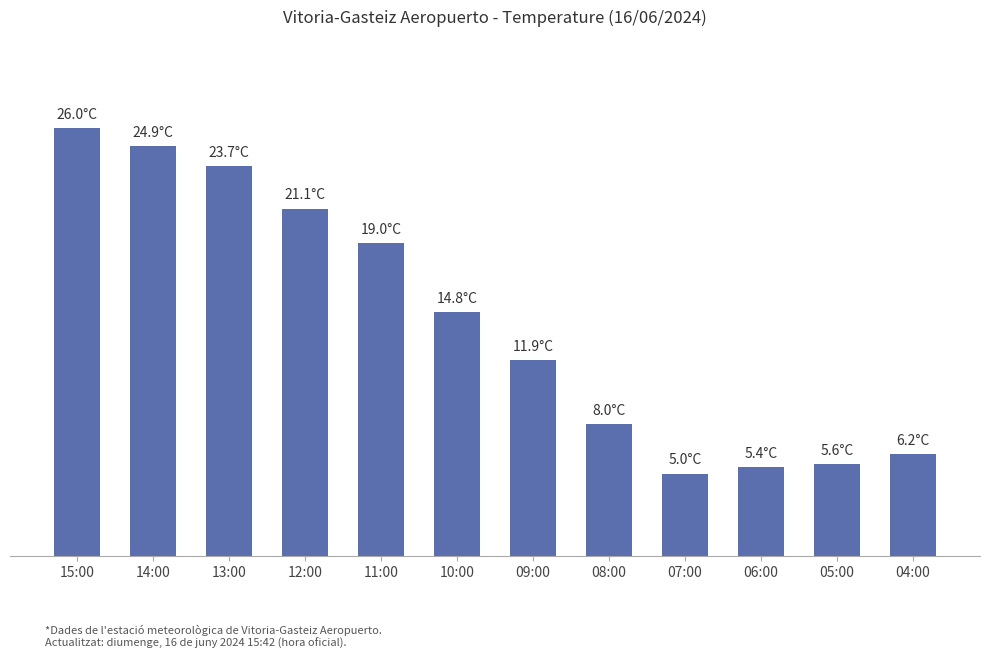

What is the smallest value displayed?

5.0